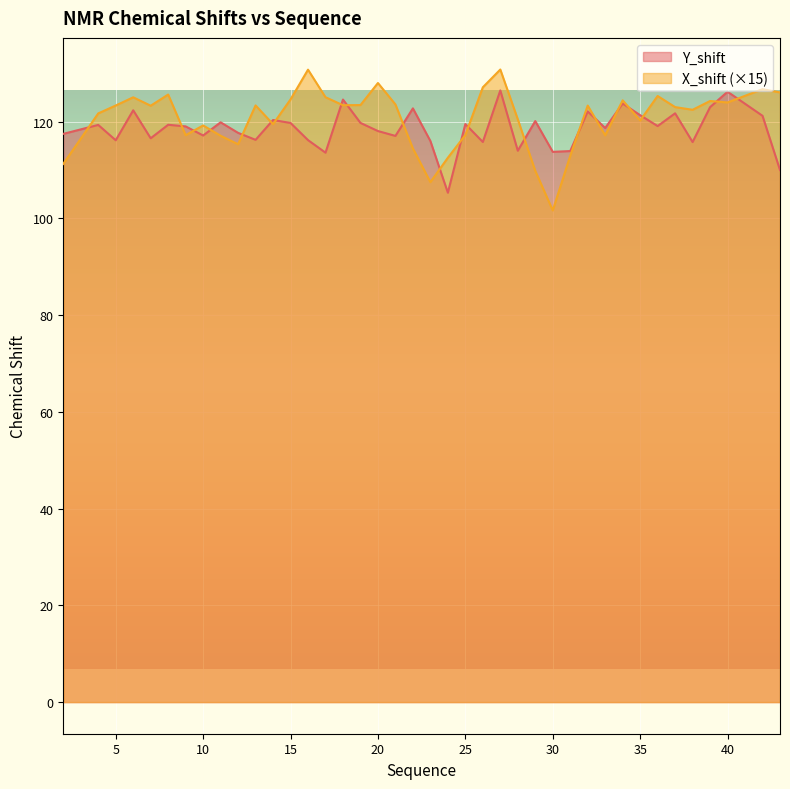

What is the average value of the Y_shift series?

118.5